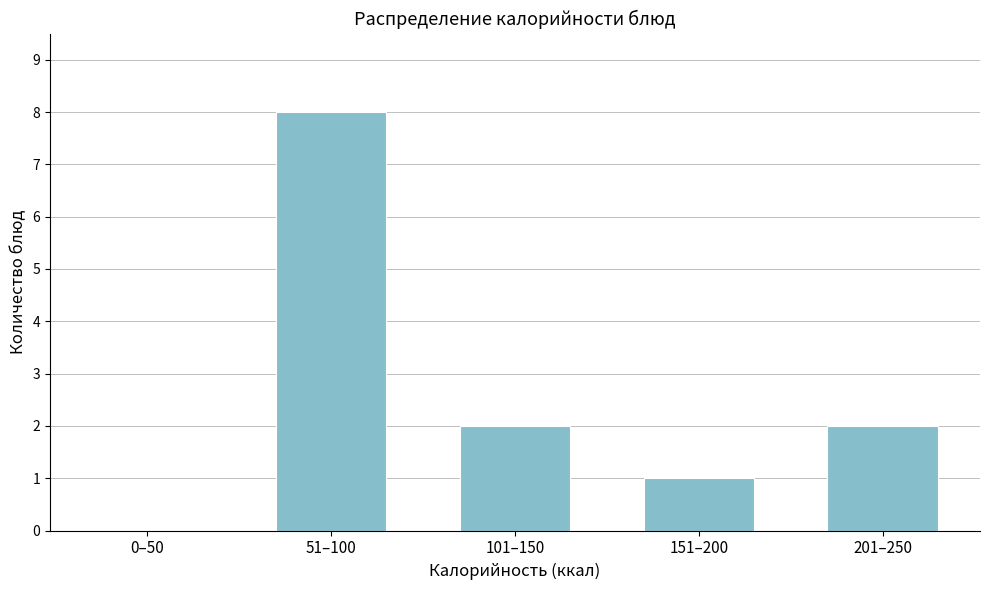

Reading left to right, transcribe all the data shown in this chart.

0–50=0	51–100=8	101–150=2	151–200=1	201–250=2